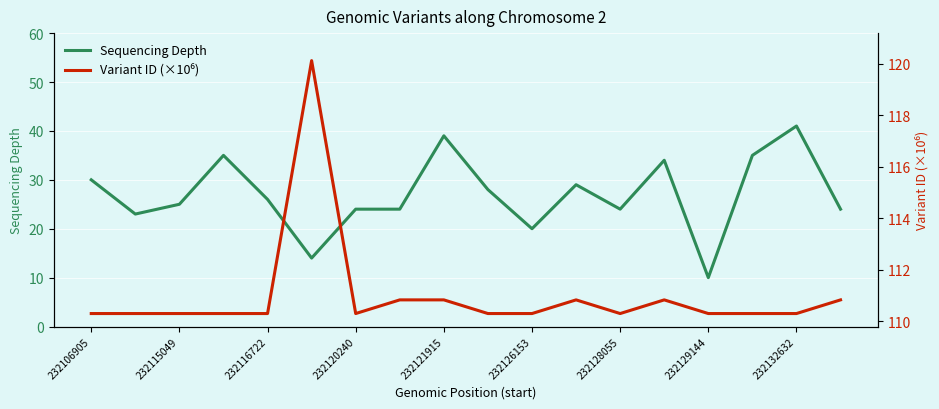

What is the smallest value displayed?

10.0